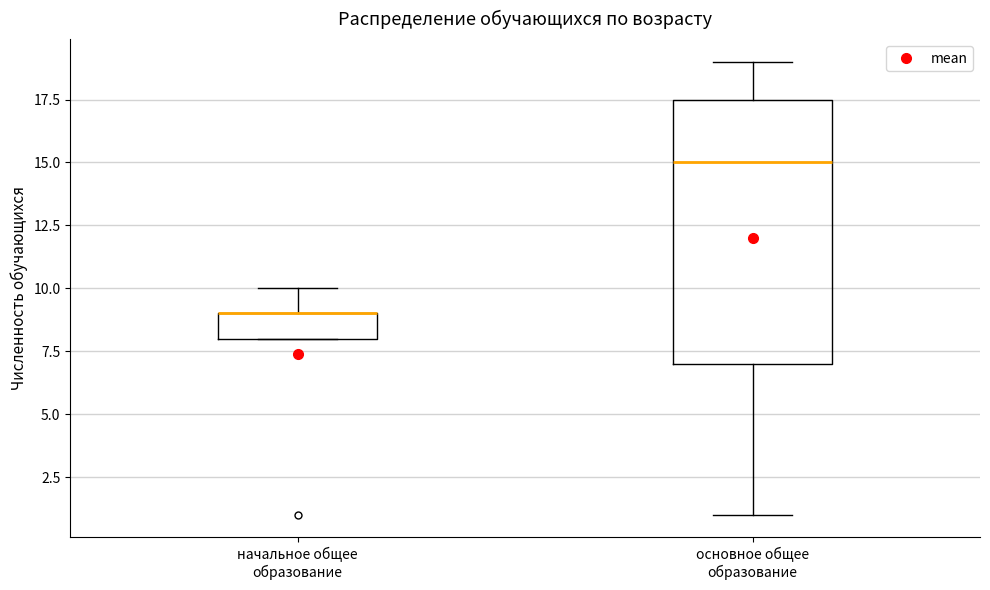

Comparing the boxes themselves (not the whiskers), which one is the tallest?

основное общее образование